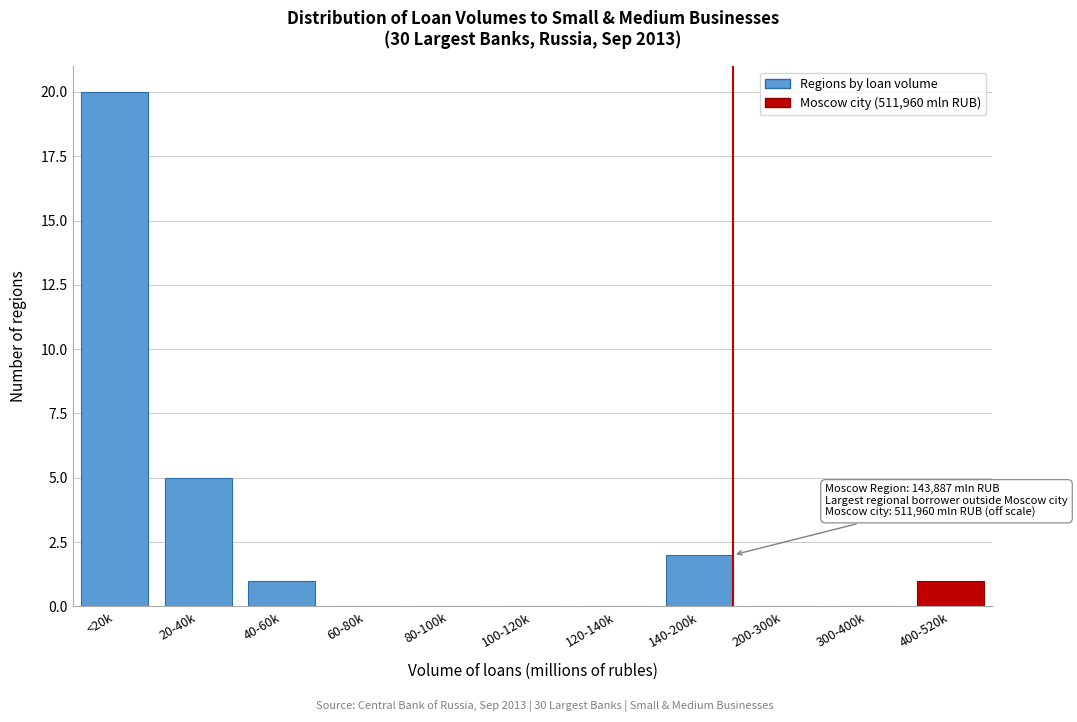

Reading left to right, list all the values displayed in this chart.

<20k=20	20-40k=5	40-60k=1	60-80k=0	80-100k=0	100-120k=0	120-140k=0	140-200k=2	200-300k=0	300-400k=0	400-520k=1